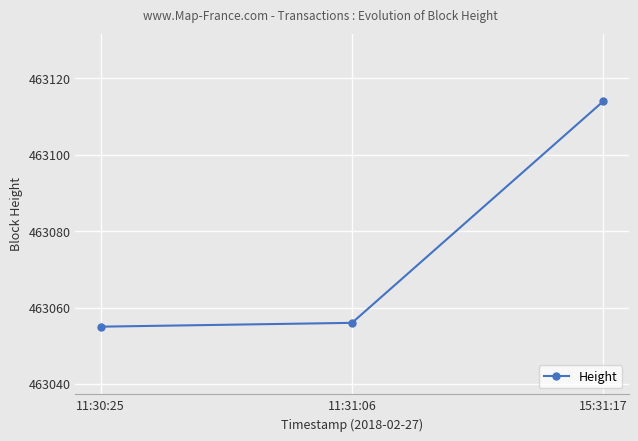

What is the change in value from 11:30:25 to 15:31:17?

+59